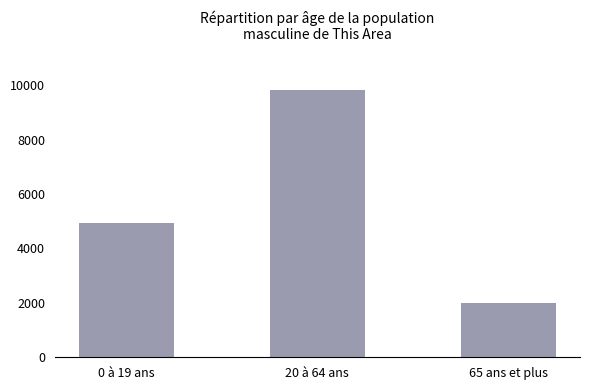

Read the value at 20 à 64 ans.

9828